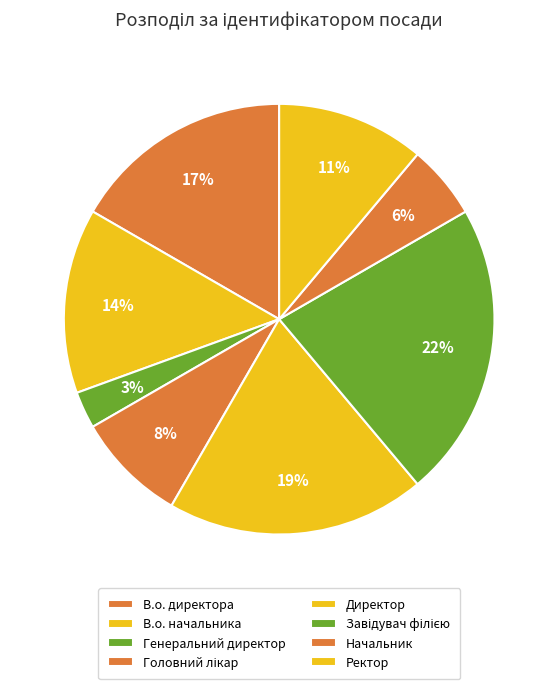

What is the change in value from В.о. начальника to Начальник?

-3